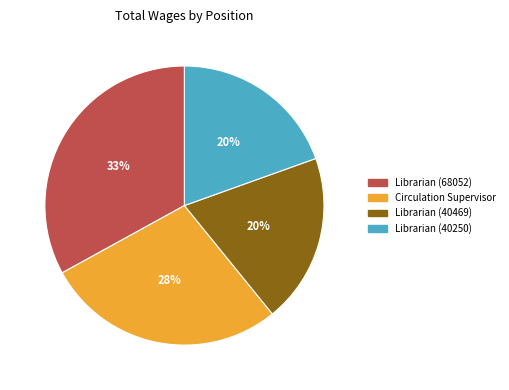

Is the sum of Librarian (40250) and Librarian (68052) greater than half?

Yes